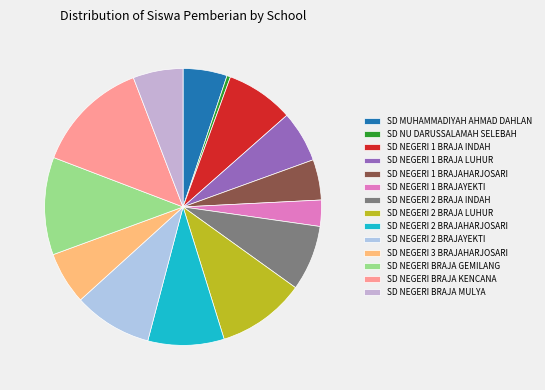

How many slices are in this pie chart?

14